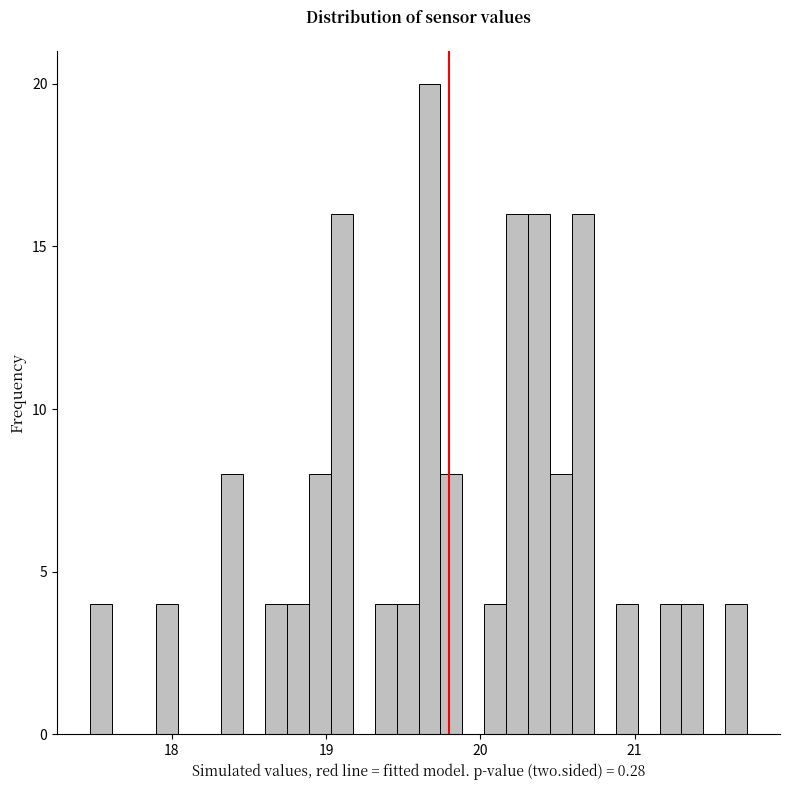

Around what value on the x-axis is the tallest bar? Give the approximate position of its centre, as read against the axis.

19.7